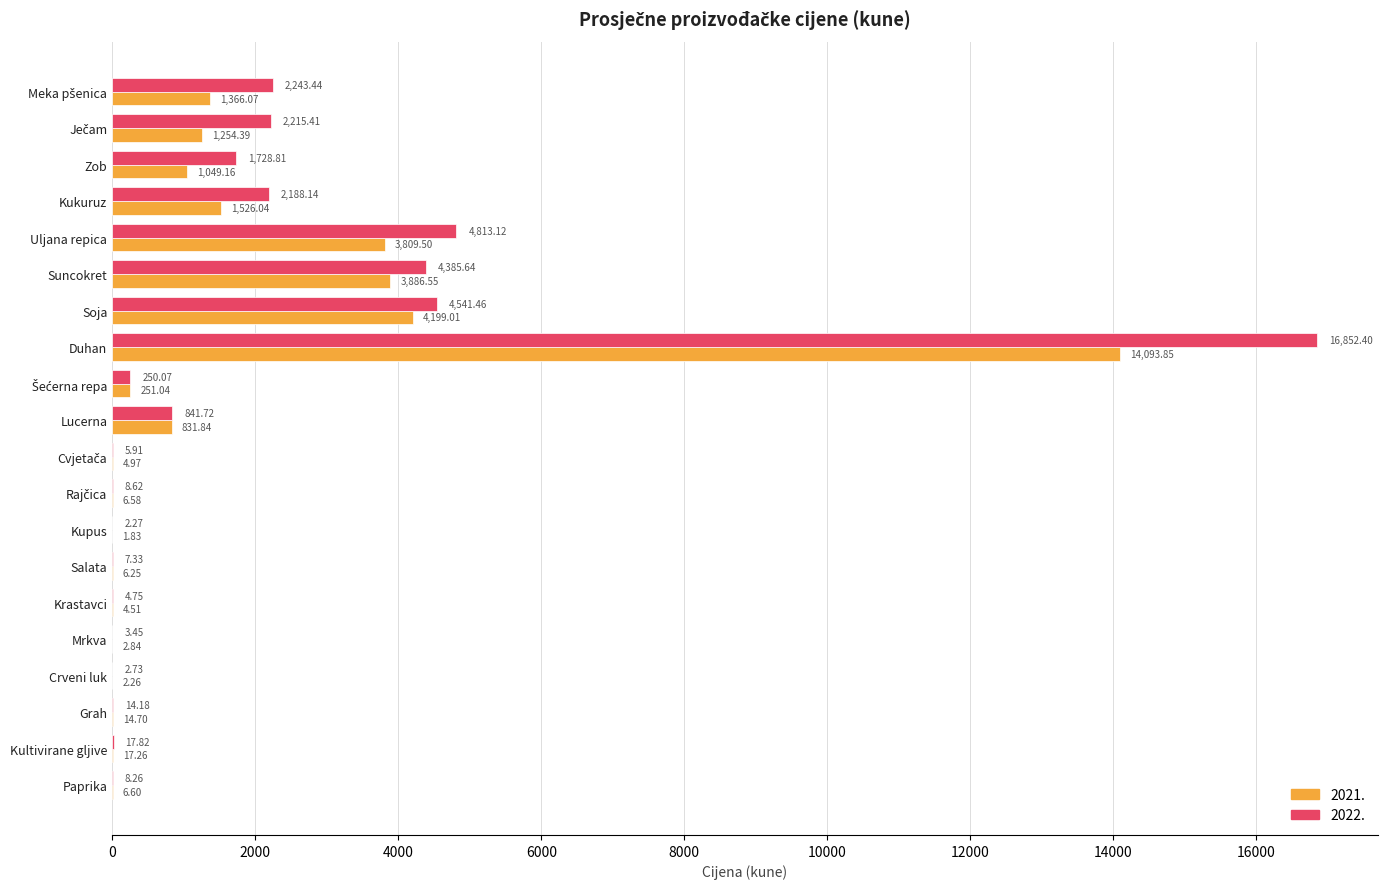

What is the sum of all 2022. values?

40135.5